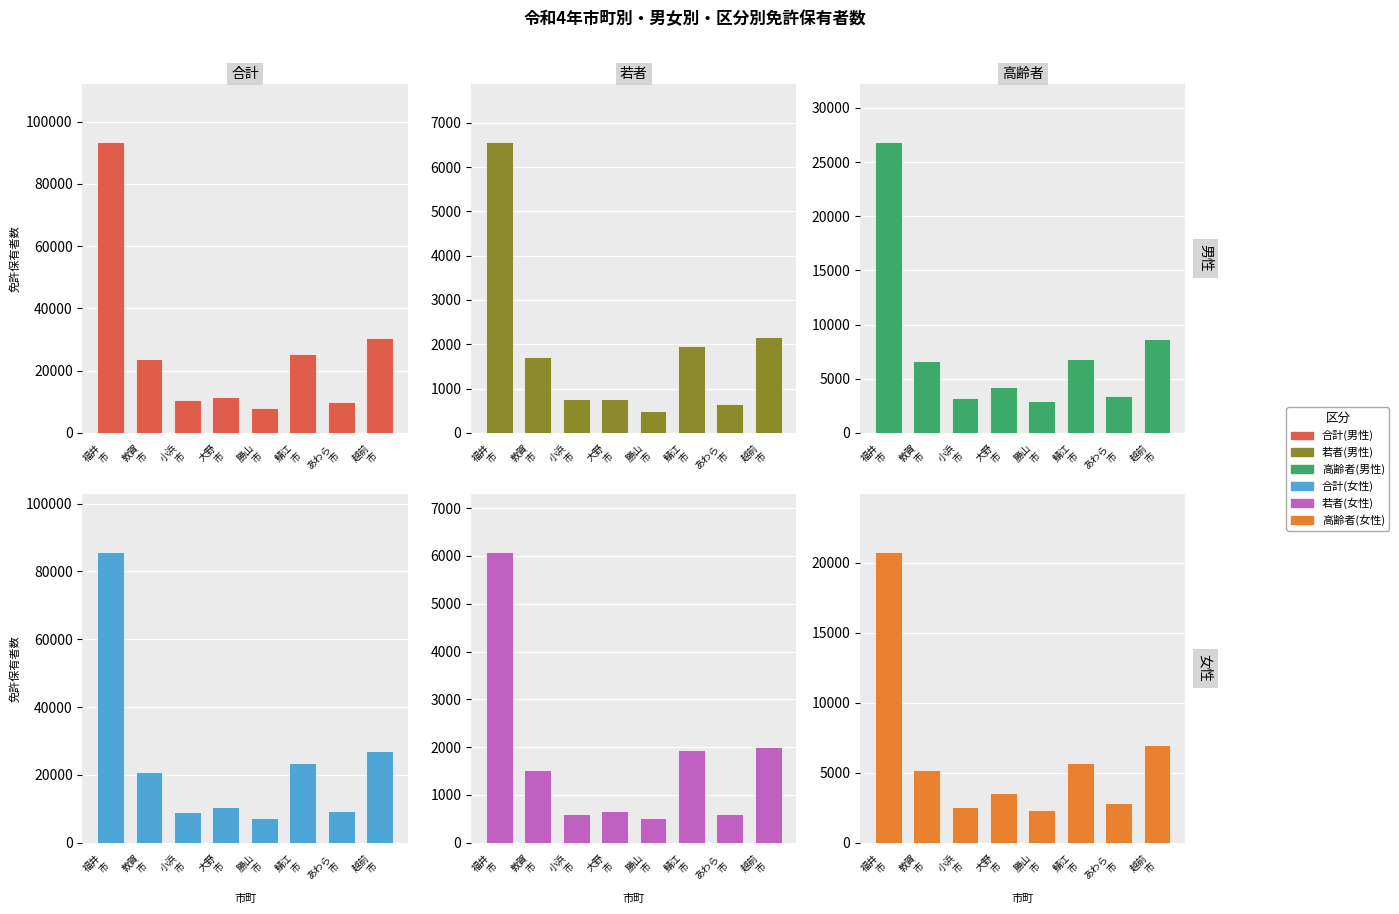

What is the maximum value shown in the chart?

93517